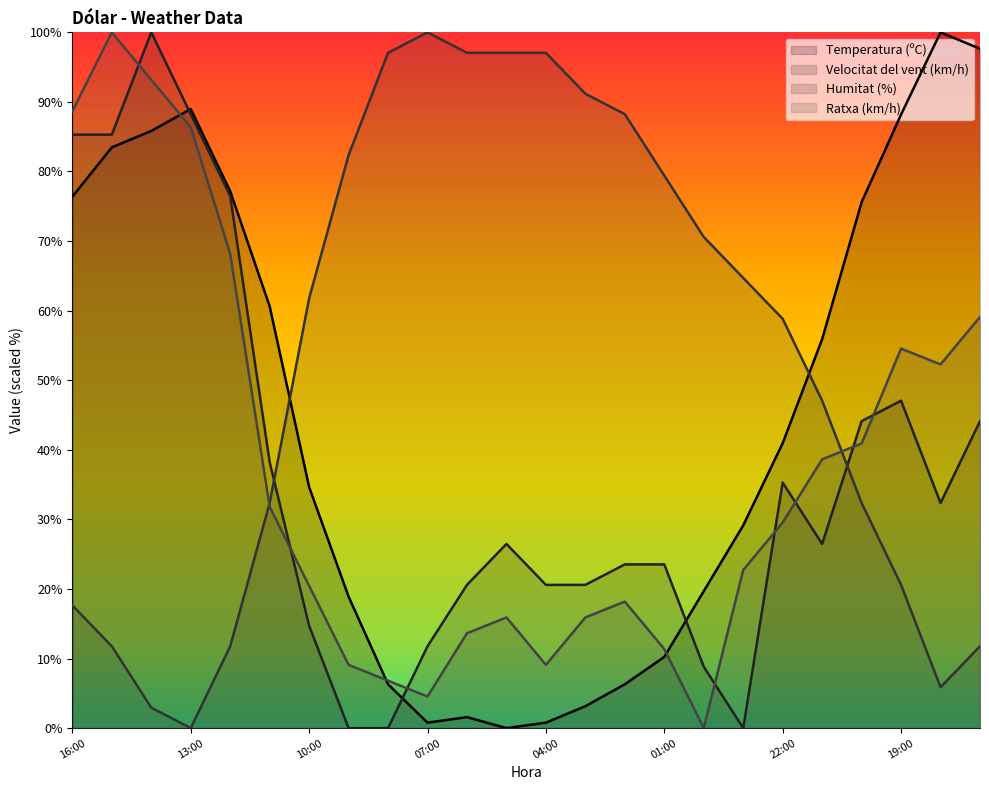

Reading left to right, transcribe all the data shown in this chart.

Temperatura (ºC): 76.4	83.5	85.8	89.0	77.2	60.6	34.6	18.9	6.3	0.8	1.6	0.0	0.8	3.1	6.3	10.2	19.7	29.1	40.9	55.9	75.6	88.2	100.0	97.6
Velocitat del vent (km/h): 85.3	85.3	100.0	88.2	76.5	38.2	14.7	0.0	0.0	11.8	20.6	26.5	20.6	20.6	23.5	23.5	8.8	0.0	35.3	26.5	44.1	47.1	32.4	44.1
Humitat (%): 17.6	11.8	2.9	0.0	11.8	32.4	61.8	82.4	97.1	100.0	97.1	97.1	97.1	91.2	88.2	79.4	70.6	64.7	58.8	47.1	32.4	20.6	5.9	11.8
Ratxa (km/h): 88.6	100.0	93.2	86.4	68.2	31.8	20.5	9.1	6.8	4.5	13.6	15.9	9.1	15.9	18.2	11.4	0.0	22.7	29.5	38.6	40.9	54.5	52.3	59.1